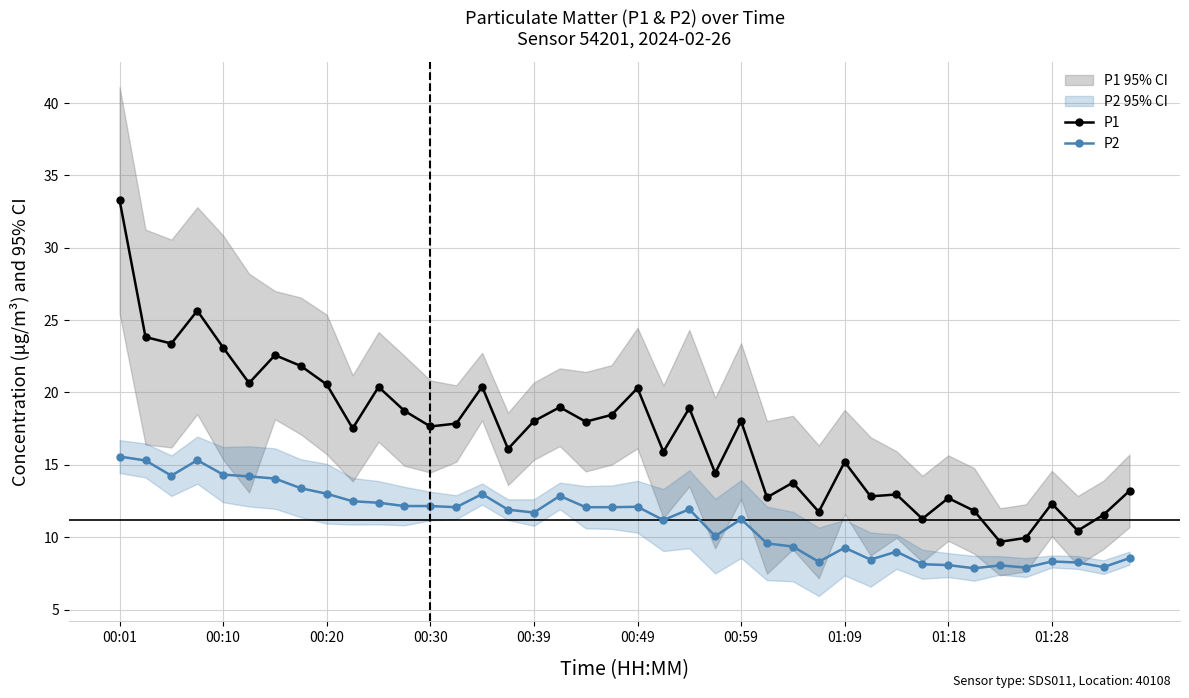

What is the average value of the P1 series?

17.2